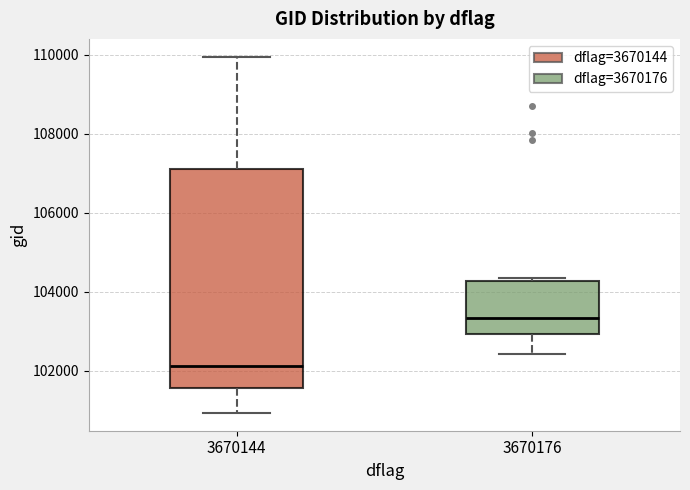

Where does the upper whisker of the box at x = 3670144 end on the y-axis? The values are not printed on the chart, so give them approximately, as read against the axis.

110000